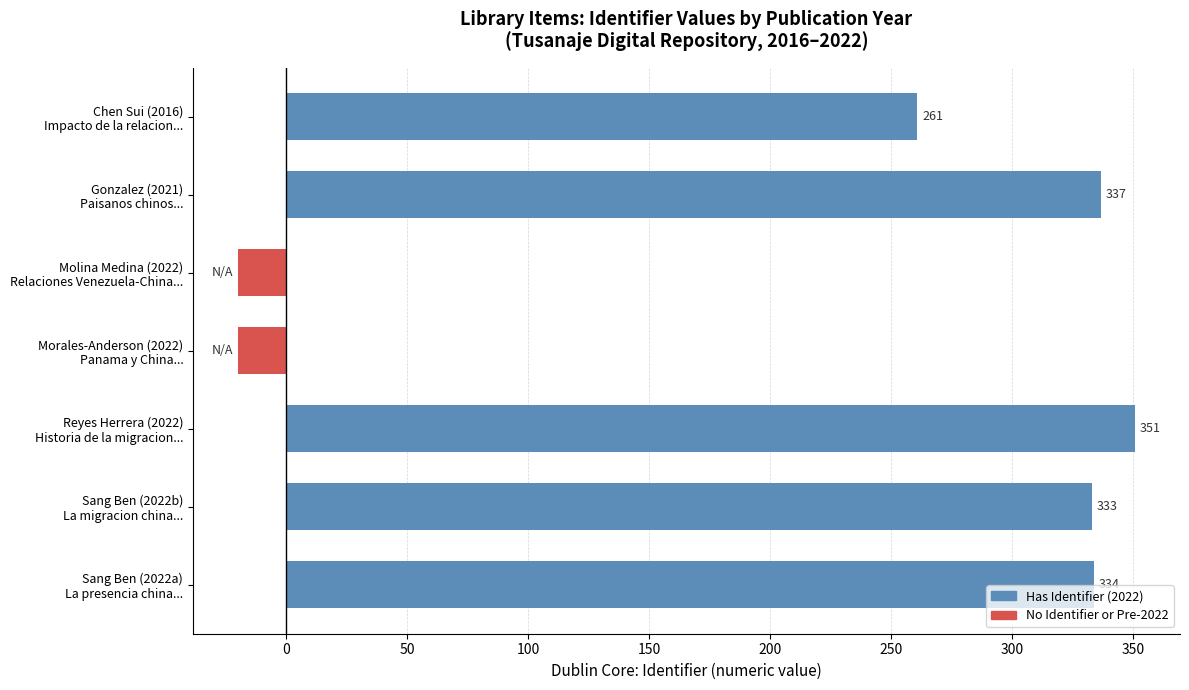

What is the average value?

225